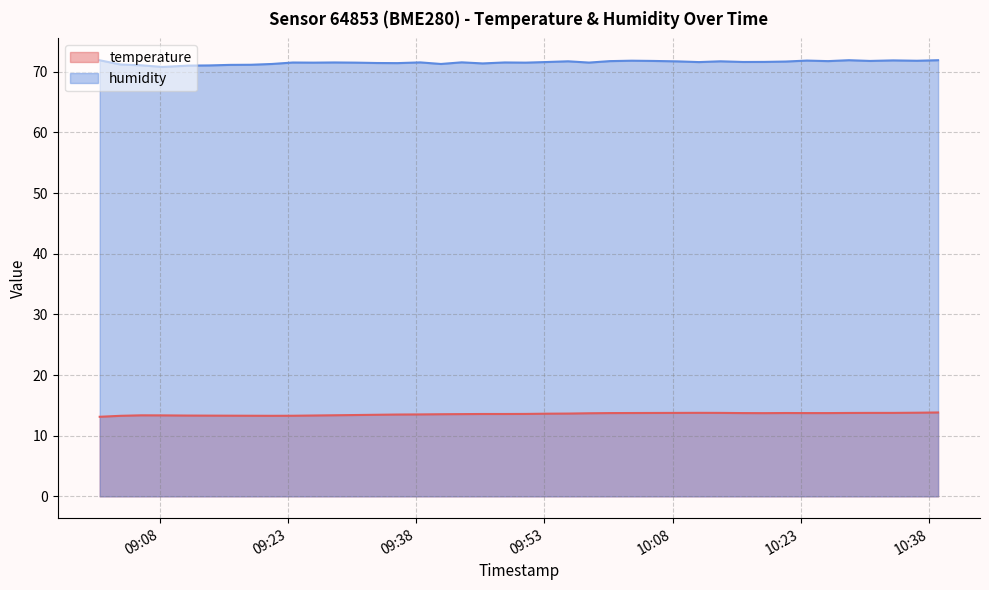

What is the label of the 27th point from the right?

2023-04-30T09:33:21